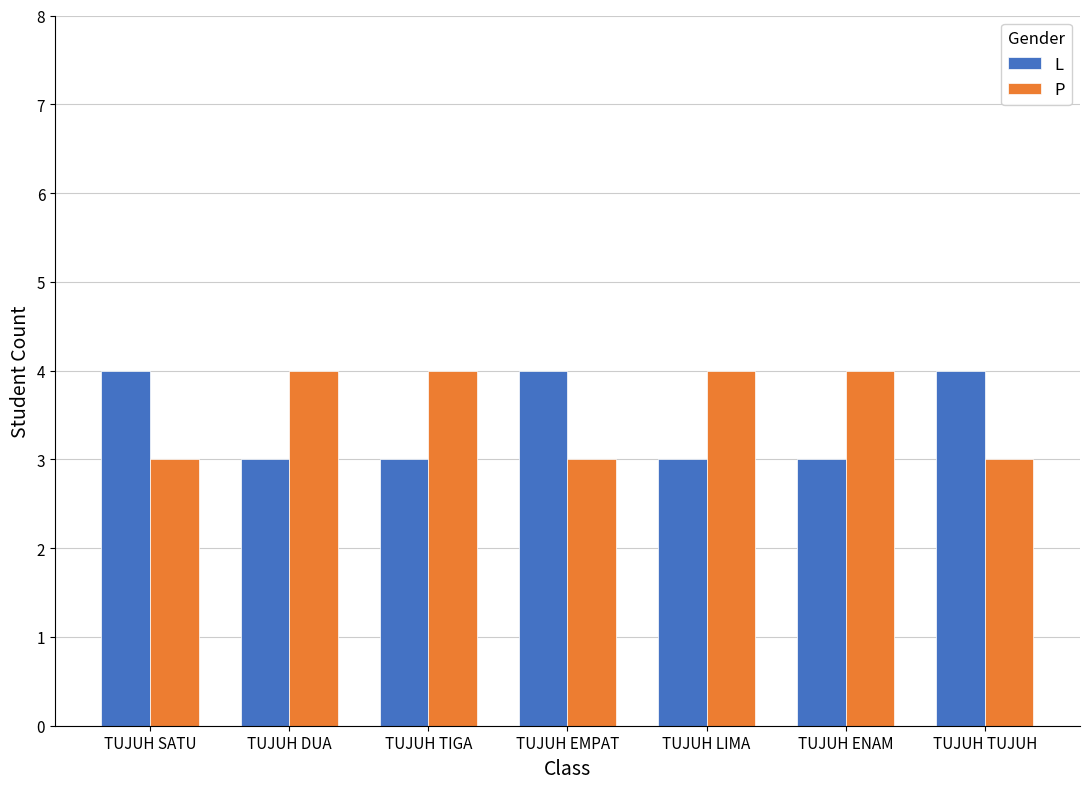

Rank the series at TUJUH ENAM from lowest to highest value.

L, P